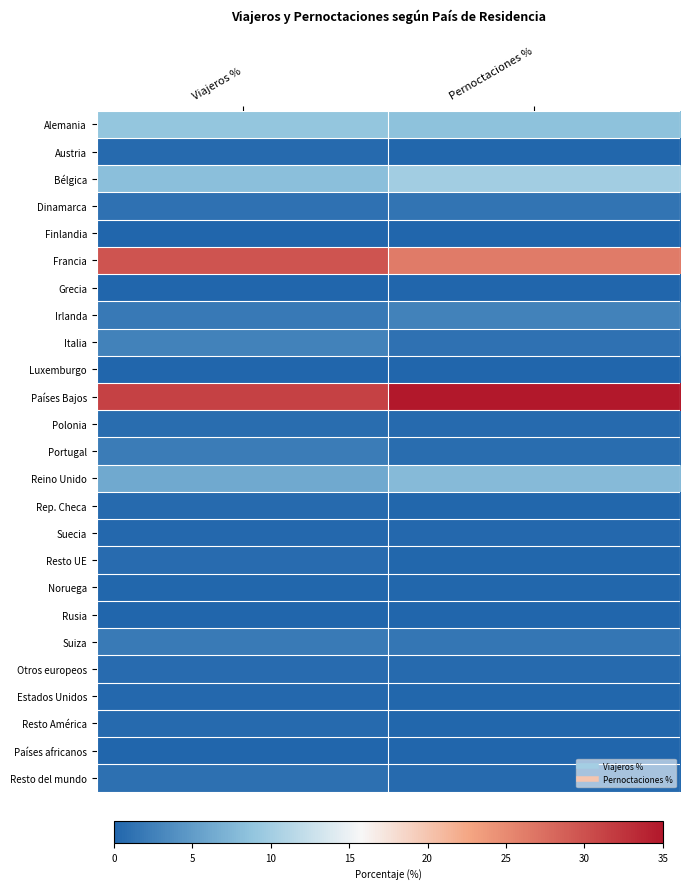

Reading left to right, what are all the values shown in this chart?

Alemania: Viajeros %=8.9	Pernoctaciones %=8.6
Austria: Viajeros %=0.5	Pernoctaciones %=0.2
Bélgica: Viajeros %=8.3	Pernoctaciones %=9.9
Dinamarca: Viajeros %=1.1	Pernoctaciones %=1.4
Finlandia: Viajeros %=0.1	Pernoctaciones %=0.1
Francia: Viajeros %=29.7	Pernoctaciones %=26.3
Grecia: Viajeros %=0.1	Pernoctaciones %=0.0
Irlanda: Viajeros %=1.9	Pernoctaciones %=2.7
Italia: Viajeros %=2.6	Pernoctaciones %=1.2
Luxemburgo: Viajeros %=0.1	Pernoctaciones %=0.1
Países Bajos: Viajeros %=31.3	Pernoctaciones %=36.6
Polonia: Viajeros %=0.8	Pernoctaciones %=0.4
Portugal: Viajeros %=2.1	Pernoctaciones %=0.8
Reino Unido: Viajeros %=6.3	Pernoctaciones %=7.9
Rep. Checa: Viajeros %=0.5	Pernoctaciones %=0.2
Suecia: Viajeros %=0.3	Pernoctaciones %=0.3
Resto UE: Viajeros %=0.7	Pernoctaciones %=0.3
Noruega: Viajeros %=0.2	Pernoctaciones %=0.2
Rusia: Viajeros %=0.1	Pernoctaciones %=0.0
Suiza: Viajeros %=2.0	Pernoctaciones %=1.5
Otros europeos: Viajeros %=0.7	Pernoctaciones %=0.5
Estados Unidos: Viajeros %=0.4	Pernoctaciones %=0.1
Resto América: Viajeros %=0.4	Pernoctaciones %=0.2
Países africanos: Viajeros %=0.1	Pernoctaciones %=0.0
Resto del mundo: Viajeros %=1.1	Pernoctaciones %=0.5